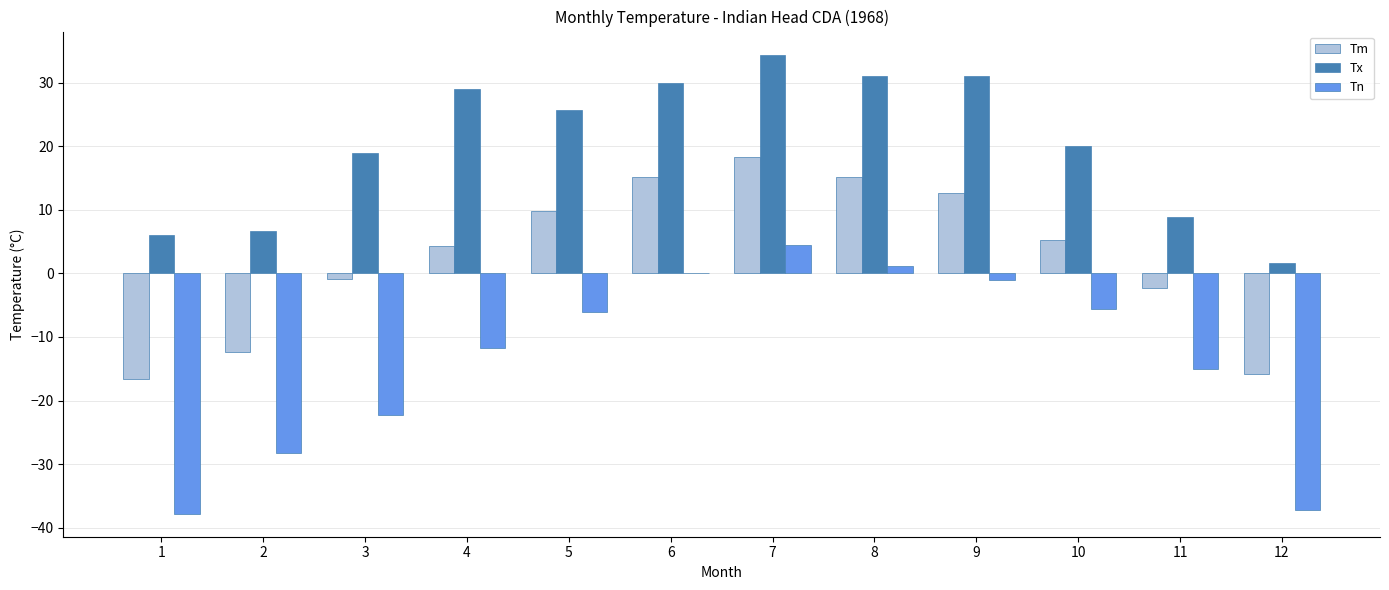

How many categories are shown in the chart?

12